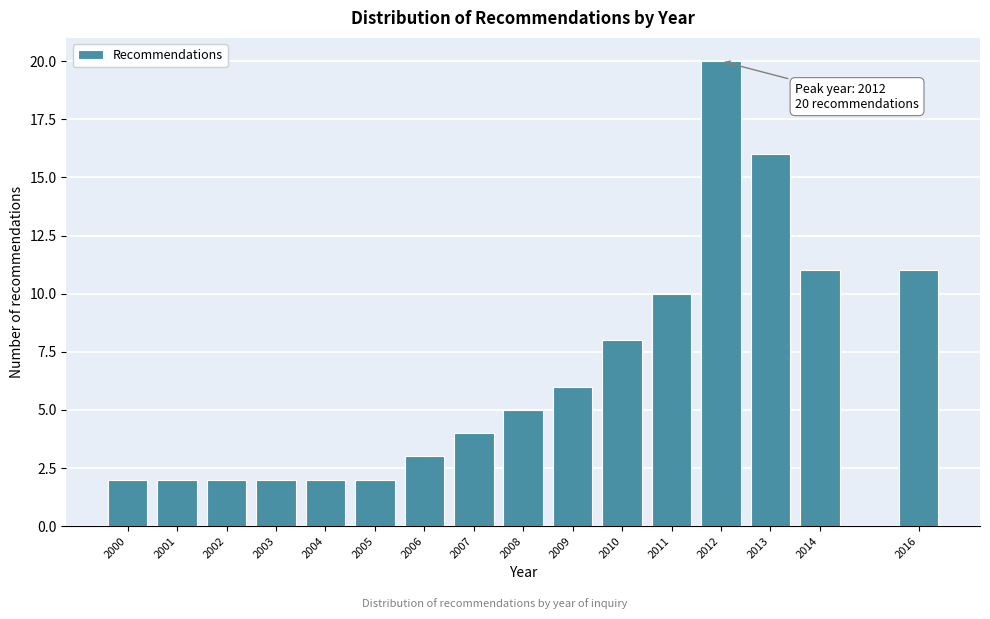

Reading left to right, extract all data points from this chart.

2000=2	2001=2	2002=2	2003=2	2004=2	2005=2	2006=3	2007=4	2008=5	2009=6	2010=8	2011=10	2012=20	2013=16	2014=11	2016=11